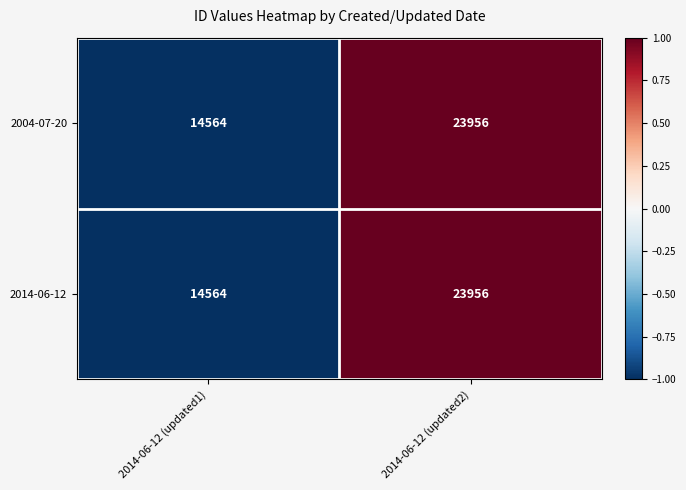

What is the difference between the maximum and minimum values in the 2004-07-20 series?

9392